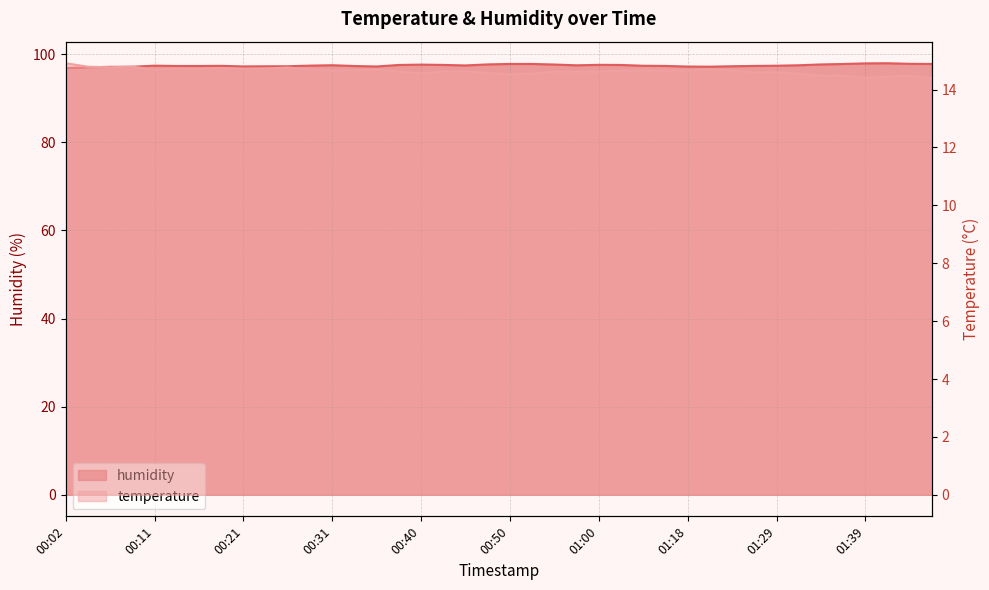

Which series has the largest range (max minus min)?

humidity